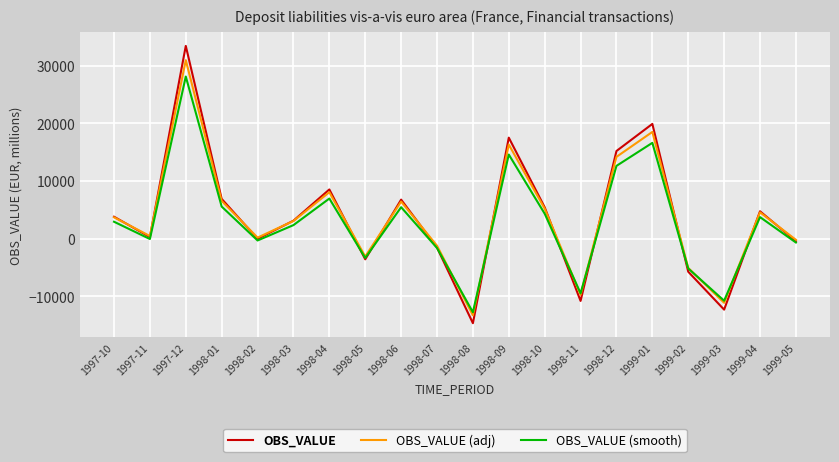

What is the difference between the highest and lowest values at 1999-05?

468.9